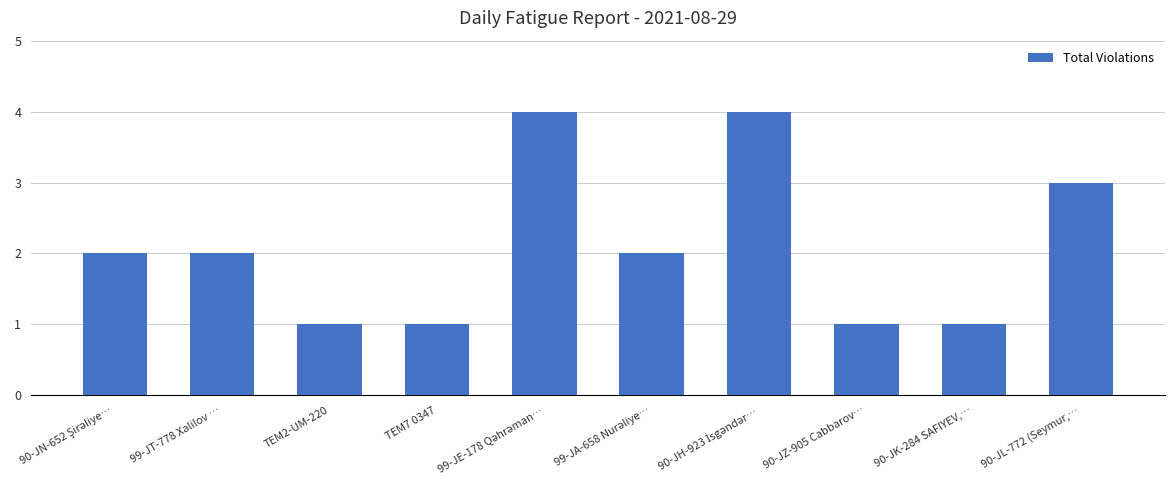

The chart shows a value of 1 at 90-JZ-905 Cabbarov…. True or false?

True